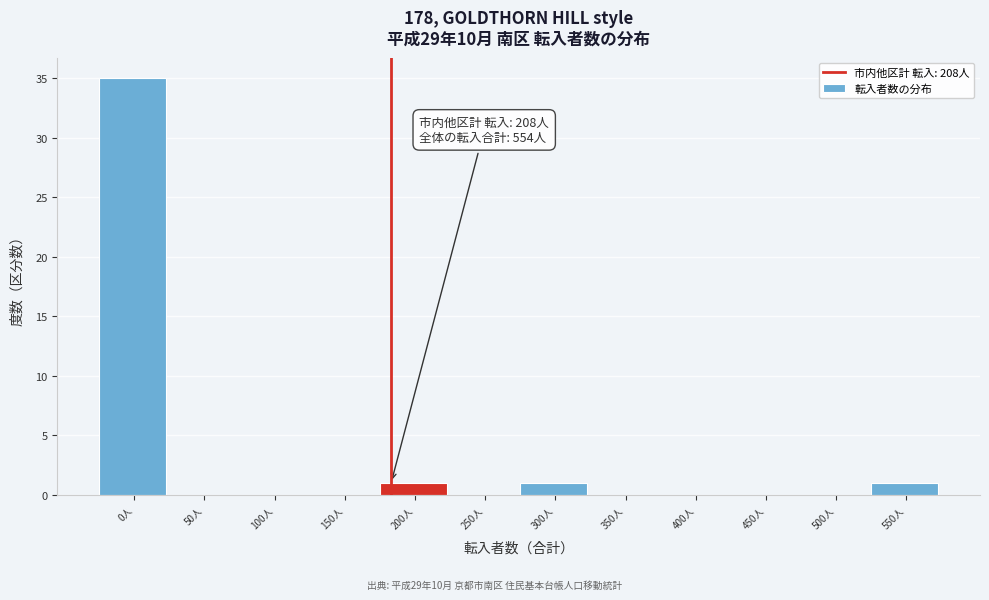

Reading left to right, extract all data points from this chart.

0人=35	50人=0	100人=0	150人=0	200人=1	250人=0	300人=1	350人=0	400人=0	450人=0	500人=0	550人=1